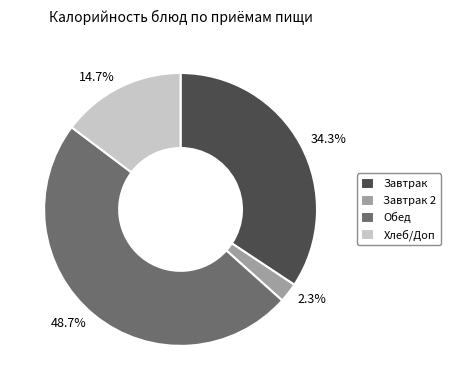

Is 48.7% the majority of the pie?

No